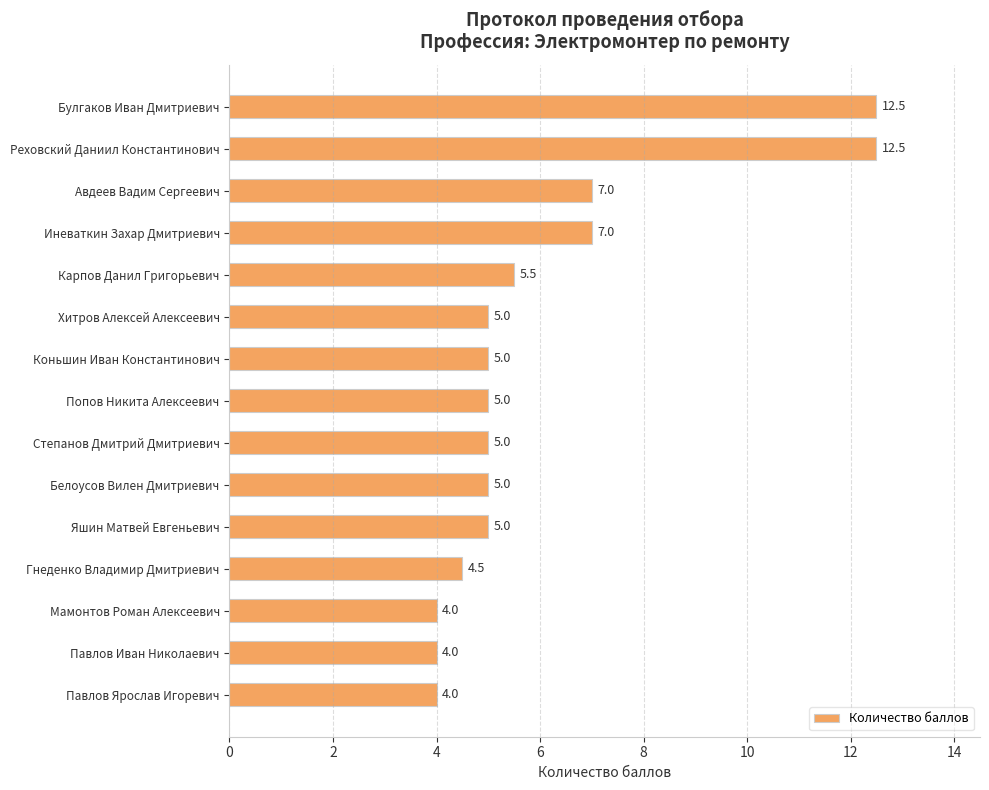

Reading bottom to top, what are all the values shown in this chart?

Павлов Ярослав Игоревич=4.0	Павлов Иван Николаевич=4.0	Мамонтов Роман Алексеевич=4.0	Гнеденко Владимир Дмитриевич=4.5	Яшин Матвей Евгеньевич=5.0	Белоусов Вилен Дмитриевич=5.0	Степанов Дмитрий Дмитриевич=5.0	Попов Никита Алексеевич=5.0	Коньшин Иван Константинович=5.0	Хитров Алексей Алексеевич=5.0	Карпов Данил Григорьевич=5.5	Иневаткин Захар Дмитриевич=7.0	Авдеев Вадим Сергеевич=7.0	Реховский Даниил Константинович=12.5	Булгаков Иван Дмитриевич=12.5